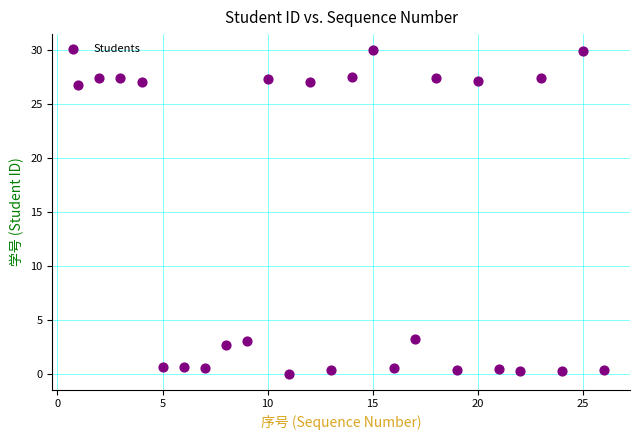

What is the range of Y values (max minus min)?

30.0